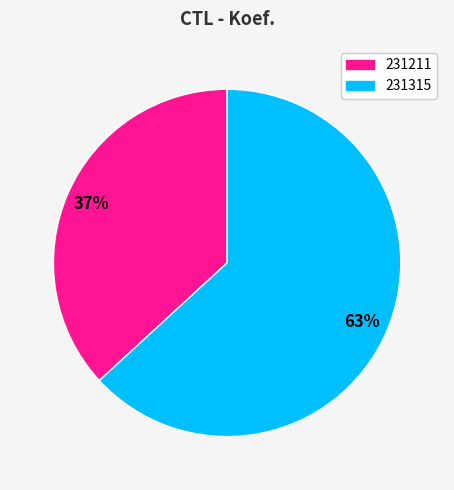

Is the sum of 231315 and 231211 greater than half?

Yes